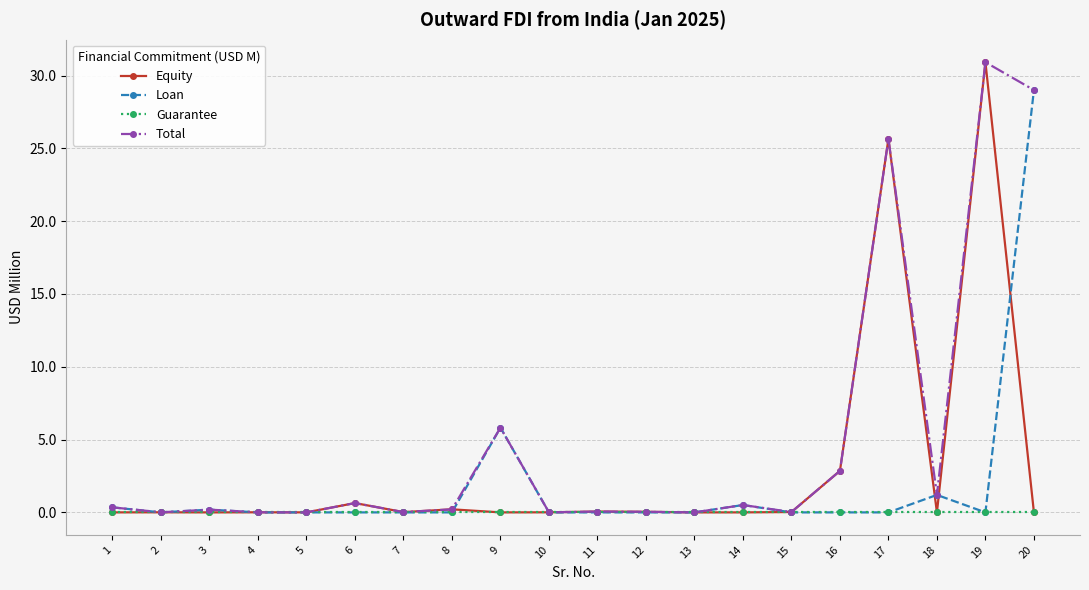

What is the difference between the Total values at 9 and 16?

3.0